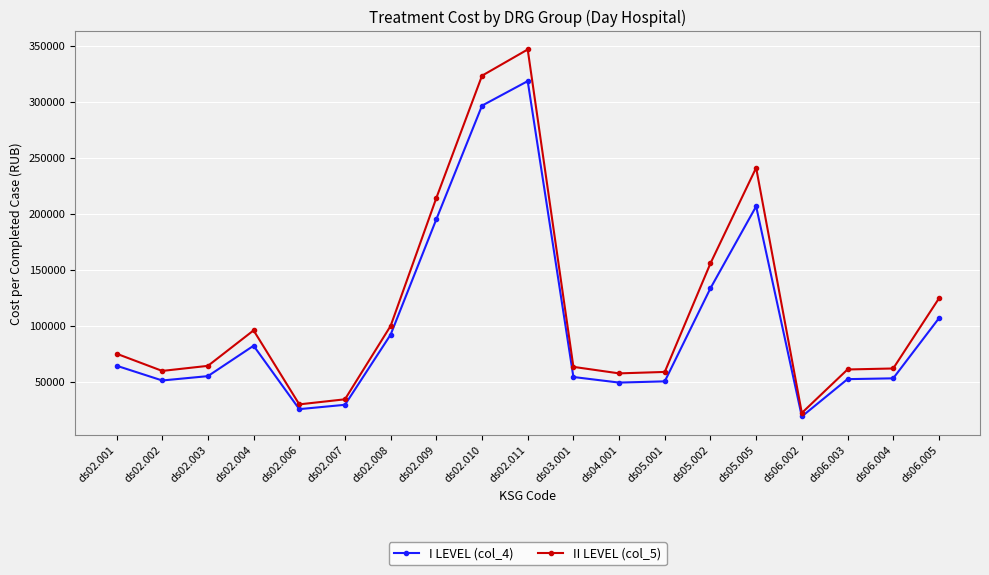

Which series has the widest spread of values?

II LEVEL (col_5)